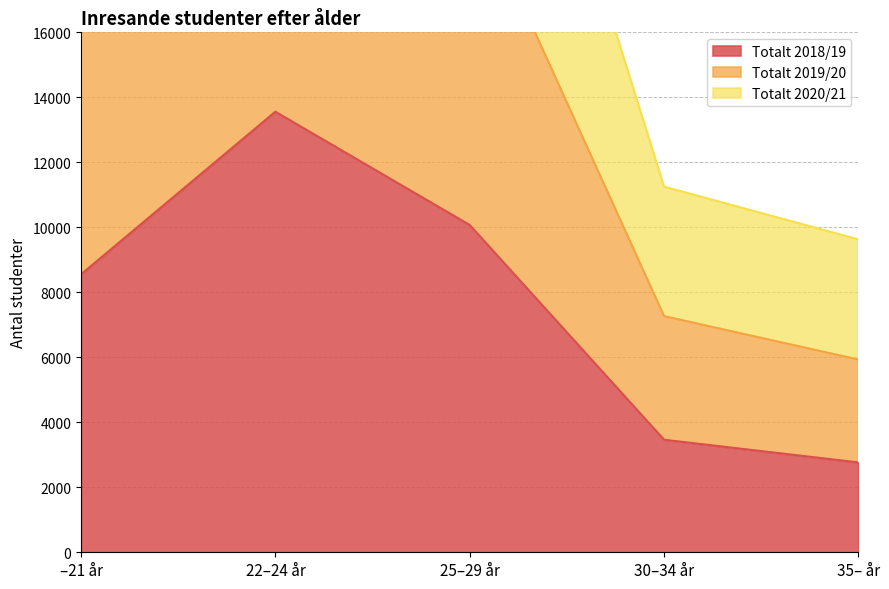

Read the Totalt 2018/19 value at –21 år, to the nearest 50.

8550